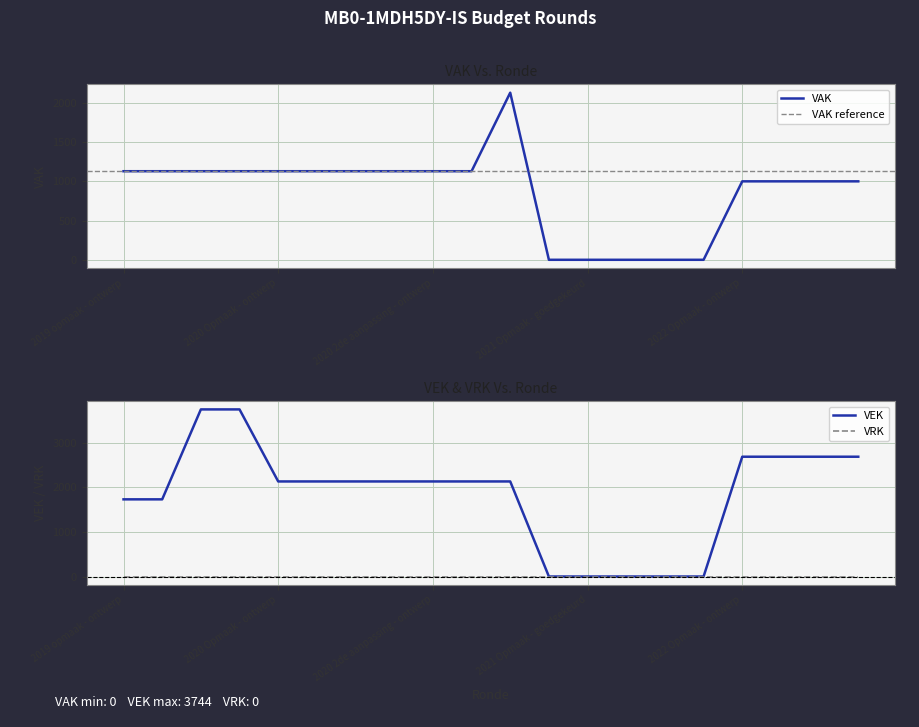

What is the difference between the maximum and minimum values?

3744